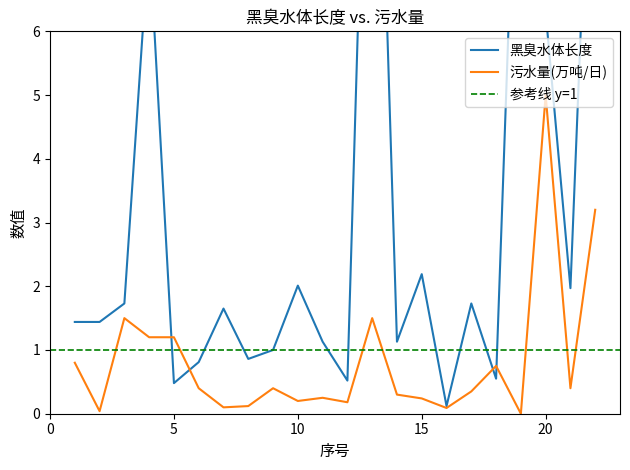

At which category does 黑臭水体长度 reach its first local valley?

5